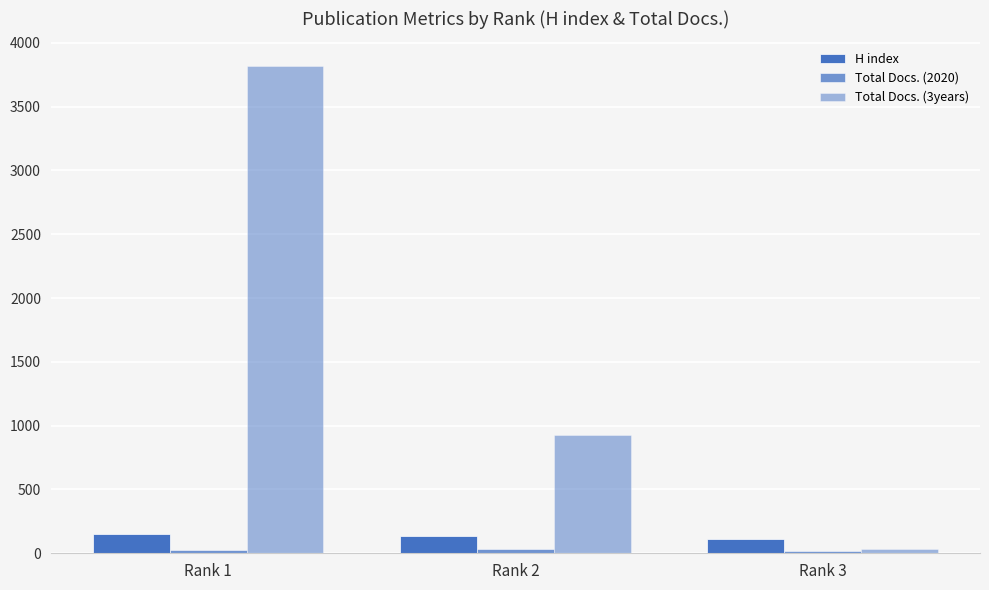

How many data points does each series have?

3